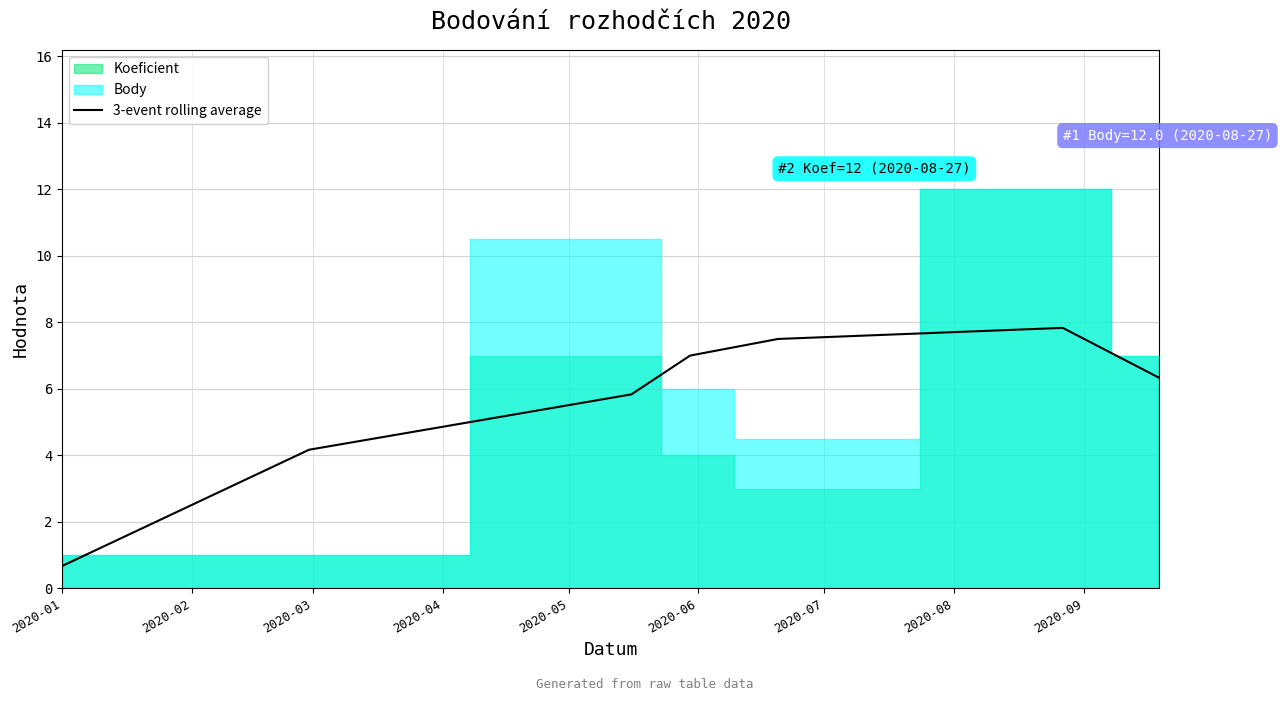

What is the lowest value of the 3-event rolling average series?

0.7